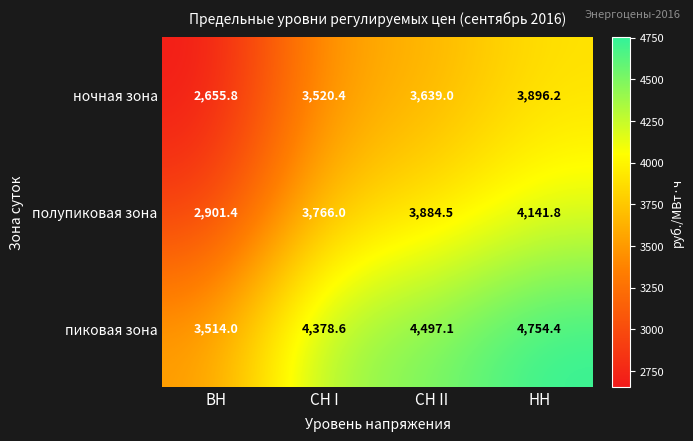

Which category has the highest value in the пиковая зона series?

НН